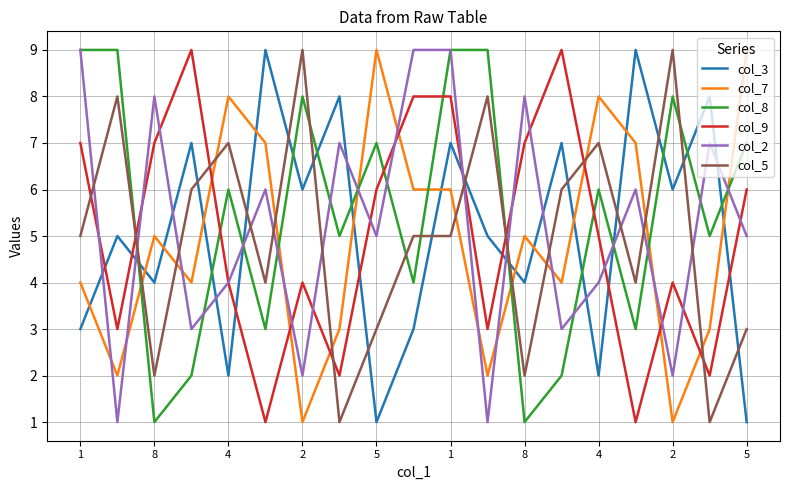

True or false: col_2 and col_7 intersect in this chart.

True